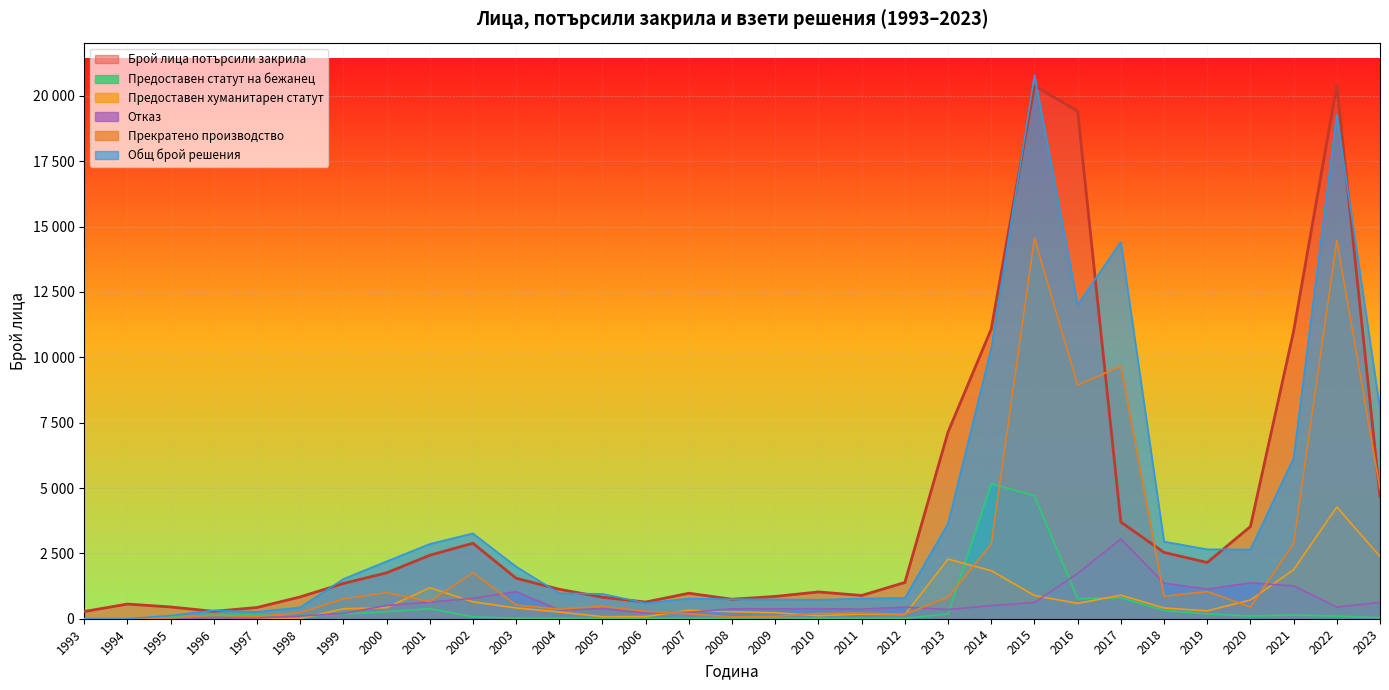

Reading left to right, extract all data points from this chart.

Брой лица потърсили закрила: 276	561	451	283	429	834	1349	1755	2428	2888	1549	1127	822	639	975	746	853	1025	890	1387	7144	11081	20391	19418	3700	2536	2152	3525	10999	20407	4667
Предоставен хуманитарен статут: 0	0	14	13	2	7	380	421	1185	646	411	257	78	83	322	267	228	118	182	159	2279	1838	889	587	900	413	300	716	1876	4273	2382
Прекратено производство: 0	0	28	132	88	235	760	996	657	1762	528	366	478	284	191	70	91	202	213	174	824	2853	14567	8932	9662	860	1041	452	2870	14474	4967
Предоставен статут на бежанец: 0	0	73	144	145	87	180	267	385	75	19	17	8	12	13	27	39	20	10	18	183	5162	4708	764	804	317	181	105	143	100	39
Общ брой решения: 0	0	121	317	263	433	1518	2193	2860	3264	1994	975	950	594	771	745	738	726	771	796	3640	10353	20787	12015	14414	2952	2656	2647	6145	19292	8013
Отказ: 0	0	6	28	28	104	198	509	633	781	1036	335	386	215	245	381	380	386	366	445	354	500	623	1732	3048	1362	1134	1374	1256	445	625